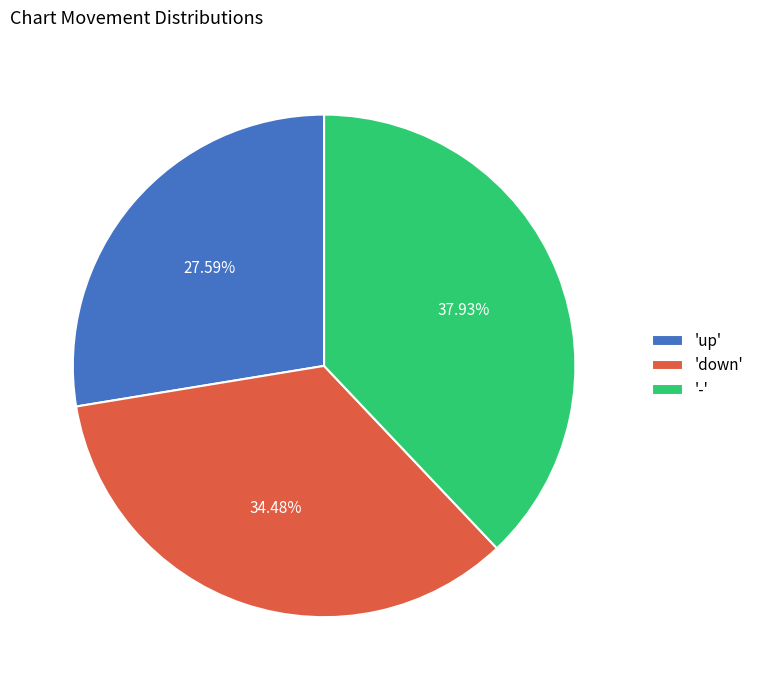

Between '-' and 'up', which is larger?

'-'